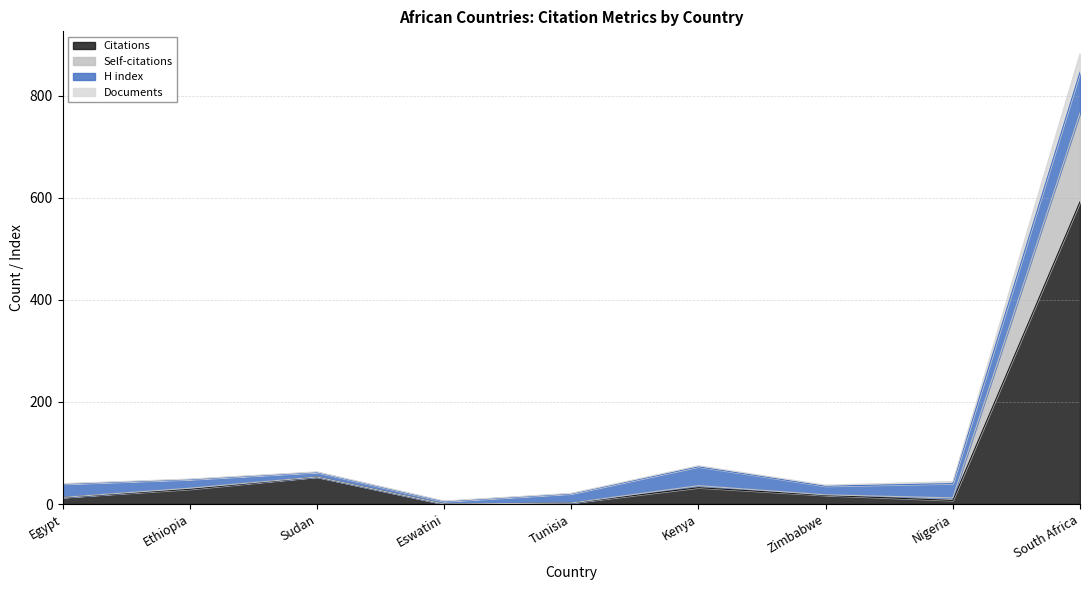

What is the difference between the Citations values at Ethiopia and Egypt?

16